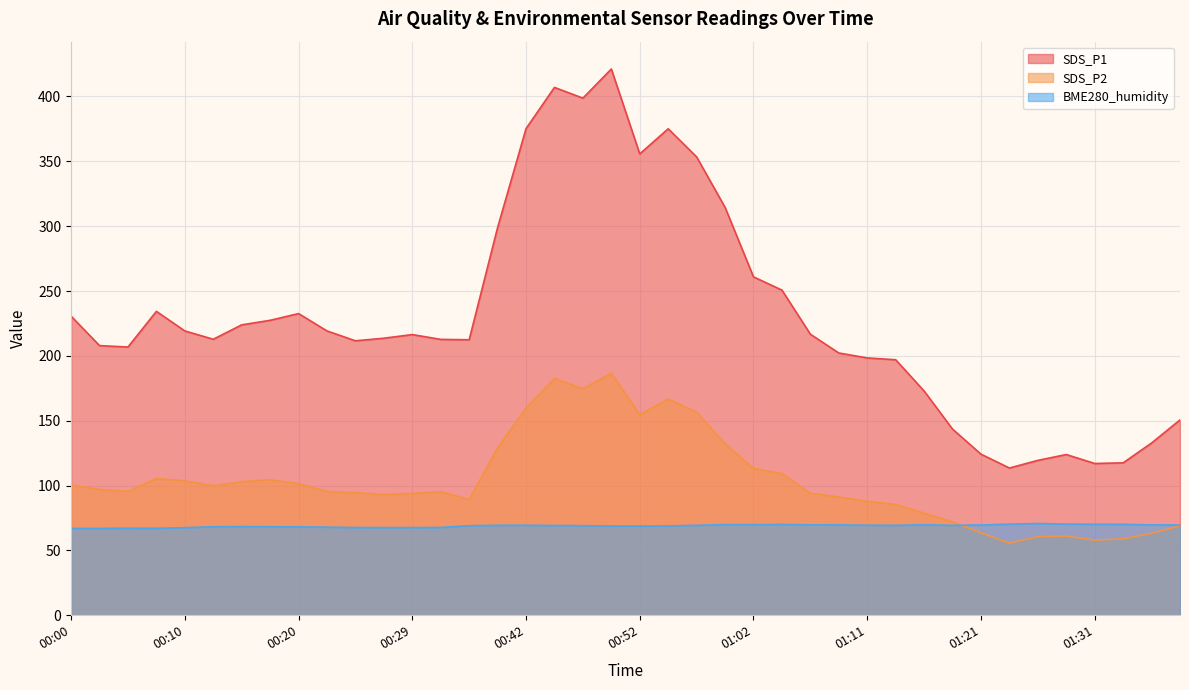

What is the greatest value displayed?

421.2